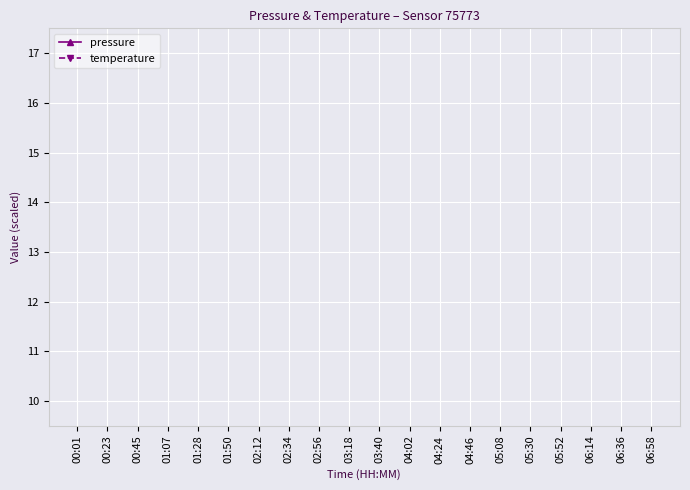

What is the label of the 5th point from the left?

01:28